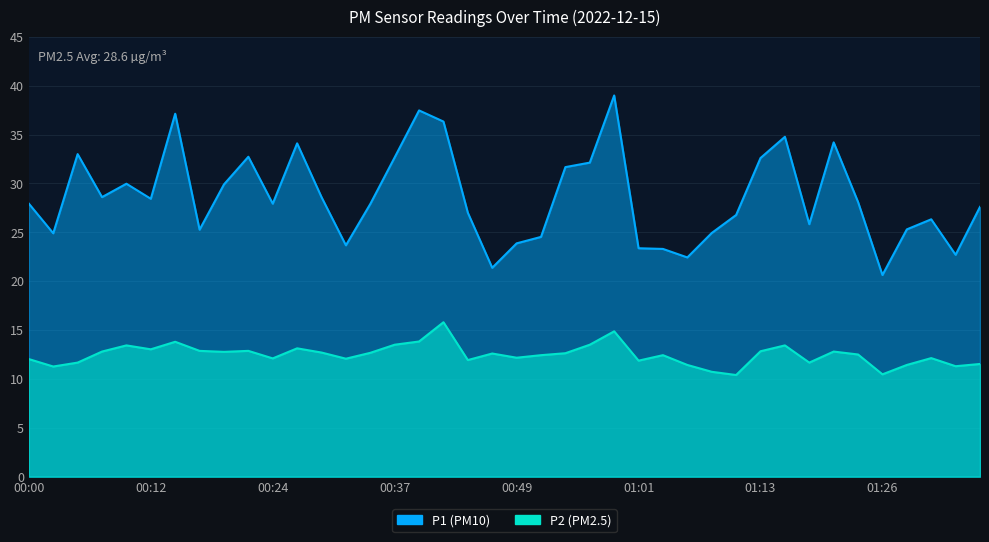

What is the value of the P2 point at the 20th from the left?

12.6